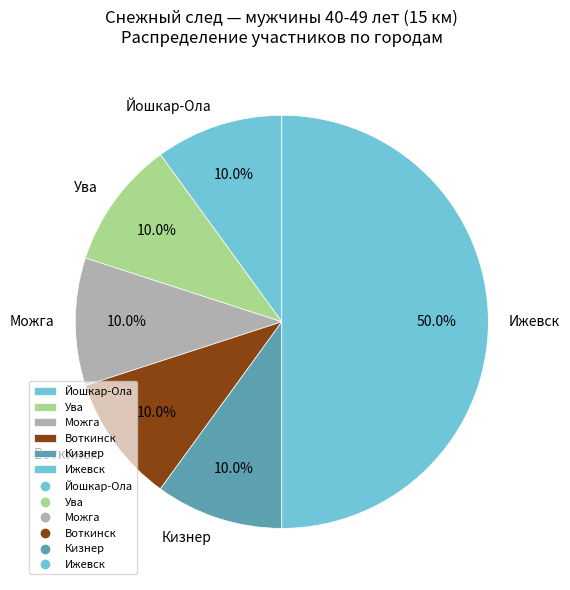

What is the ratio of the value at Ижевск to the value at Можга?

5.0